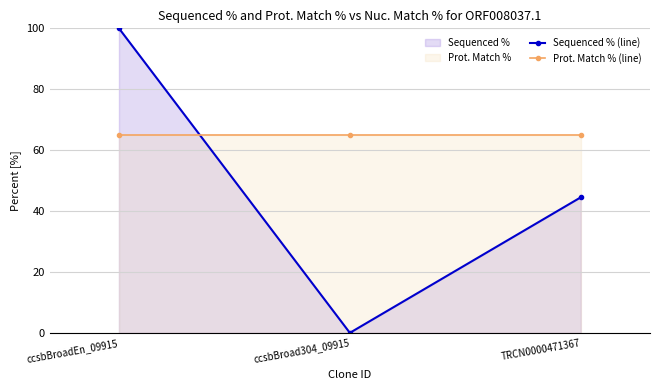

How many data points does each series have?

3